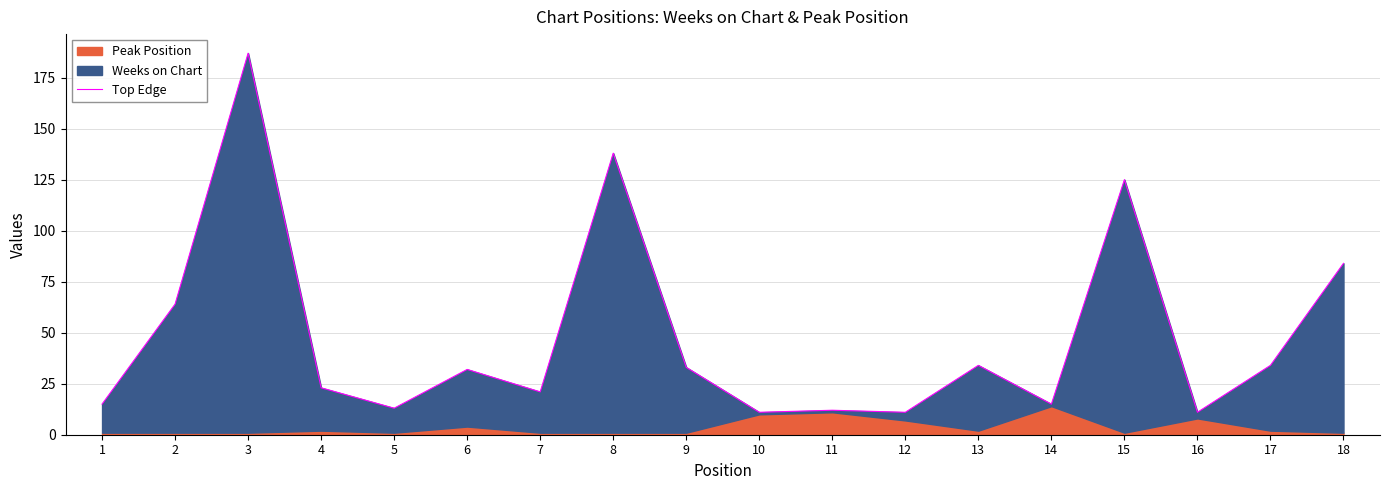

Rank the categories by value from highest to lowest.

3, 8, 15, 18, 2, 13, 17, 9, 6, 4, 7, 1, 14, 5, 11, 10, 12, 16